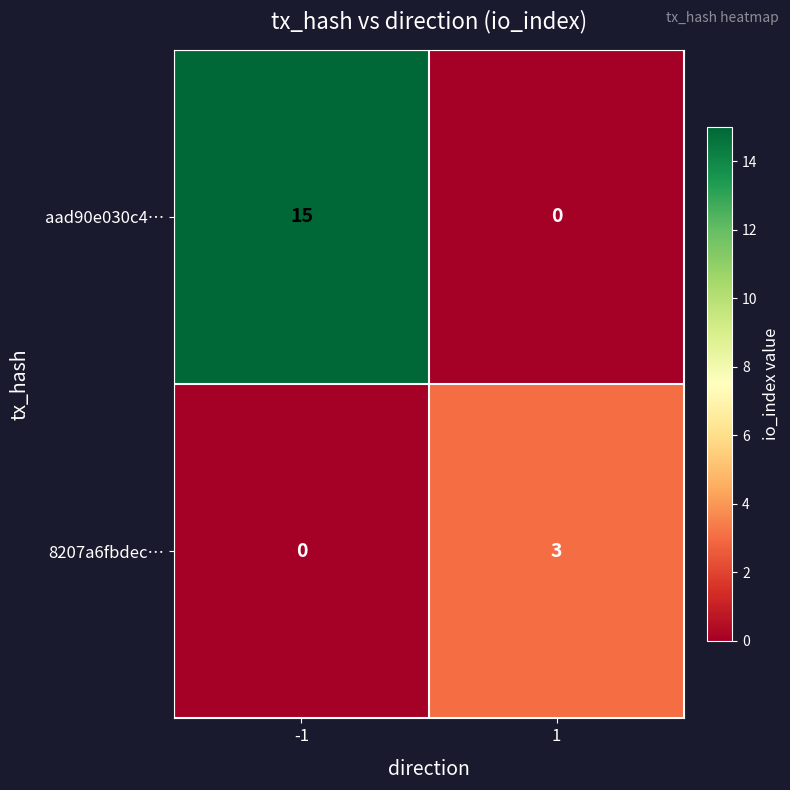

What is the highest value of the 8207a6fbdec… series?

3